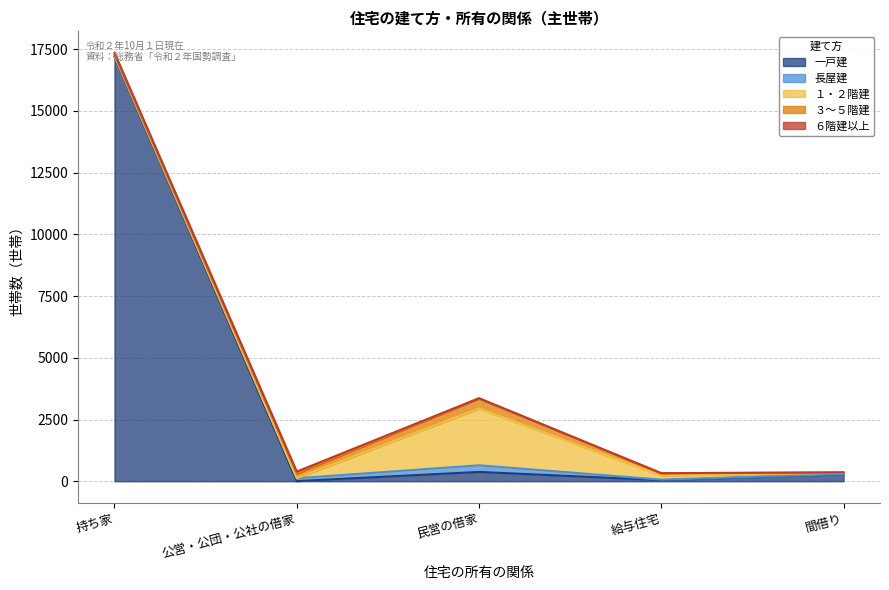

What is the difference between the １・２階建 values at 間借り and 持ち家?

22